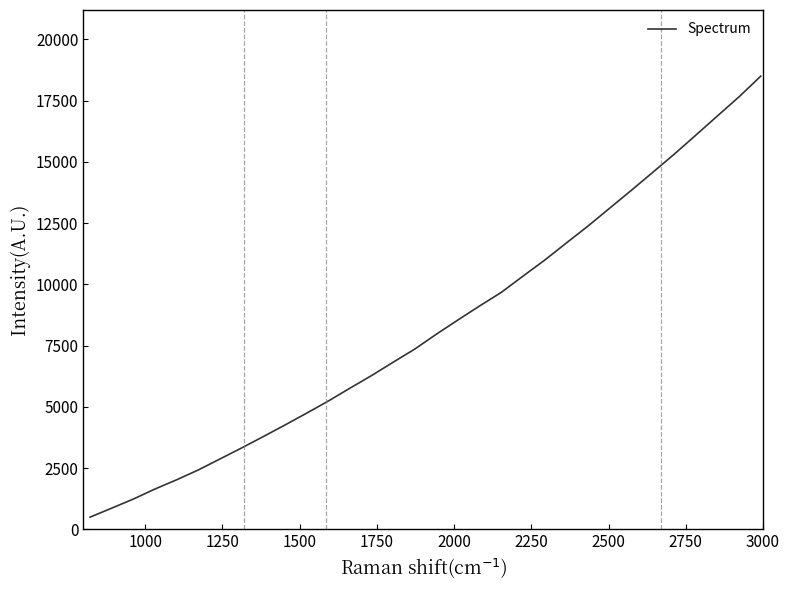

What is the minimum value shown in the chart?

500.0